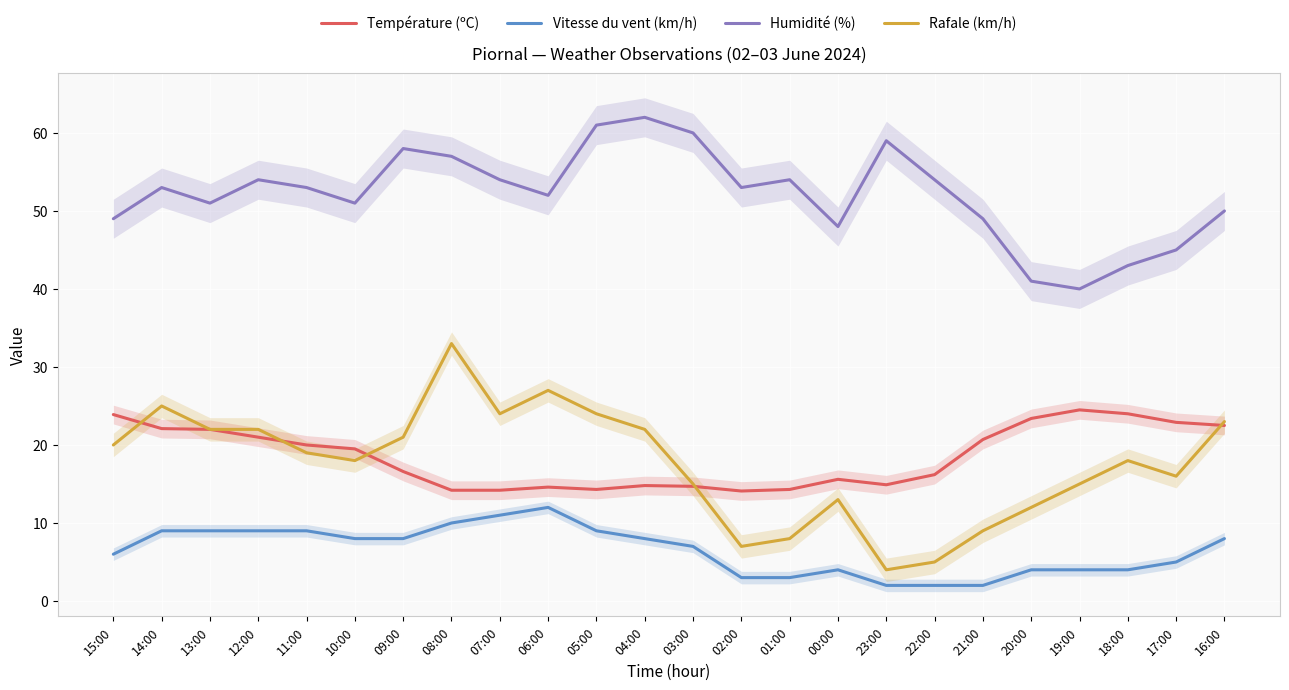

At which label is Rafale (km/h) closest to 18?

10:00